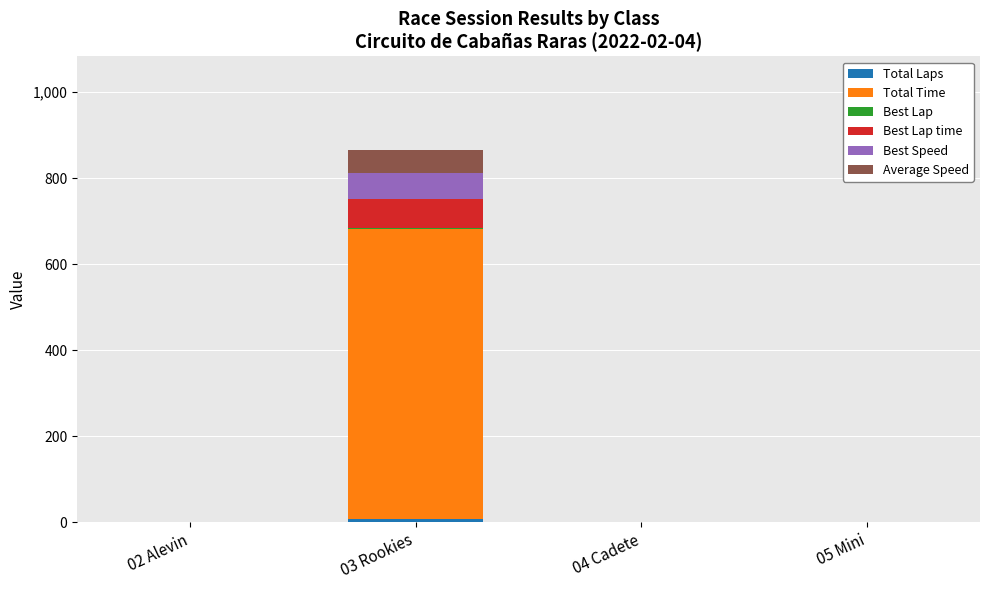

At which category is the sum across all series the highest?

03 Rookies